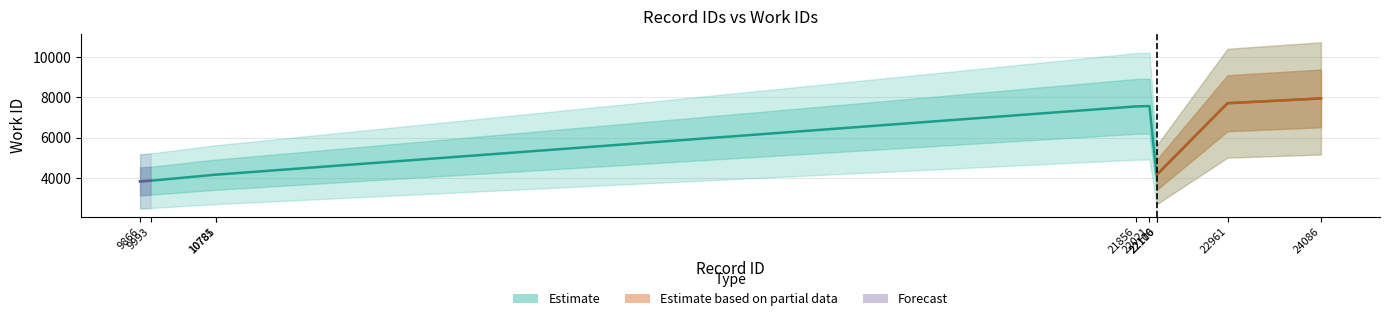

What is the approximate value at 9993?

3866